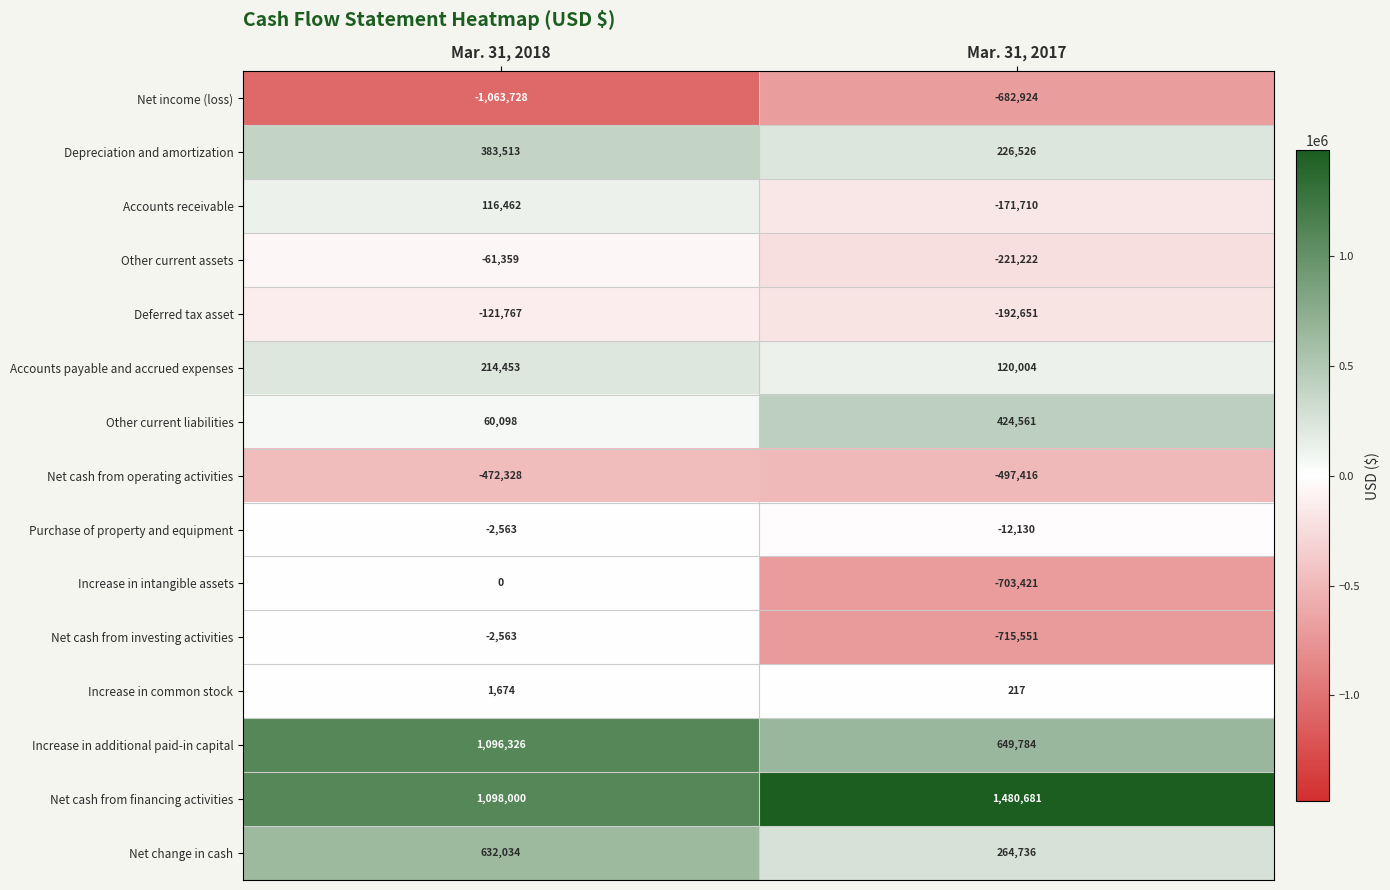

What is the difference between the highest and lowest values at Mar. 31, 2017?

2196232